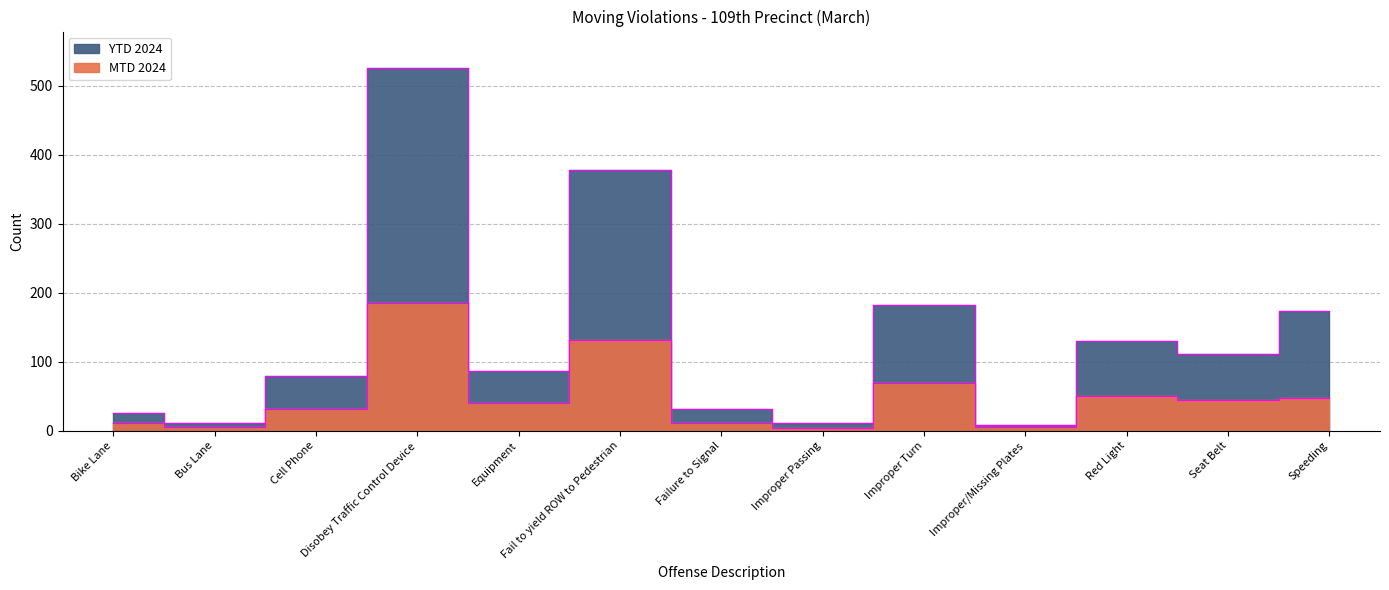

Reading left to right, transcribe all the data shown in this chart.

MTD 2024: 11	6	32	186	40	131	11	4	70	6	50	45	48
YTD 2024: 26	12	79	526	87	378	31	12	182	8	130	111	173